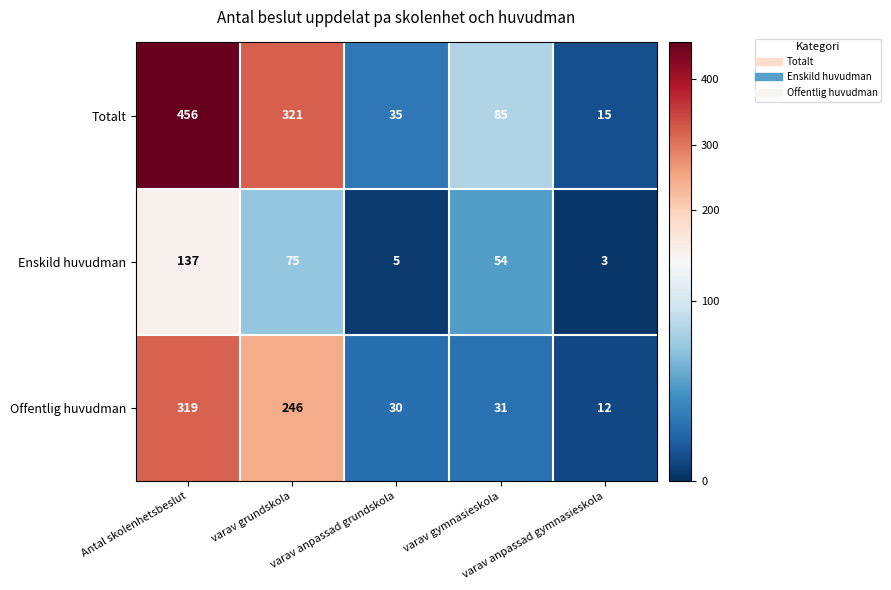

What is the average value of the Totalt series?

182